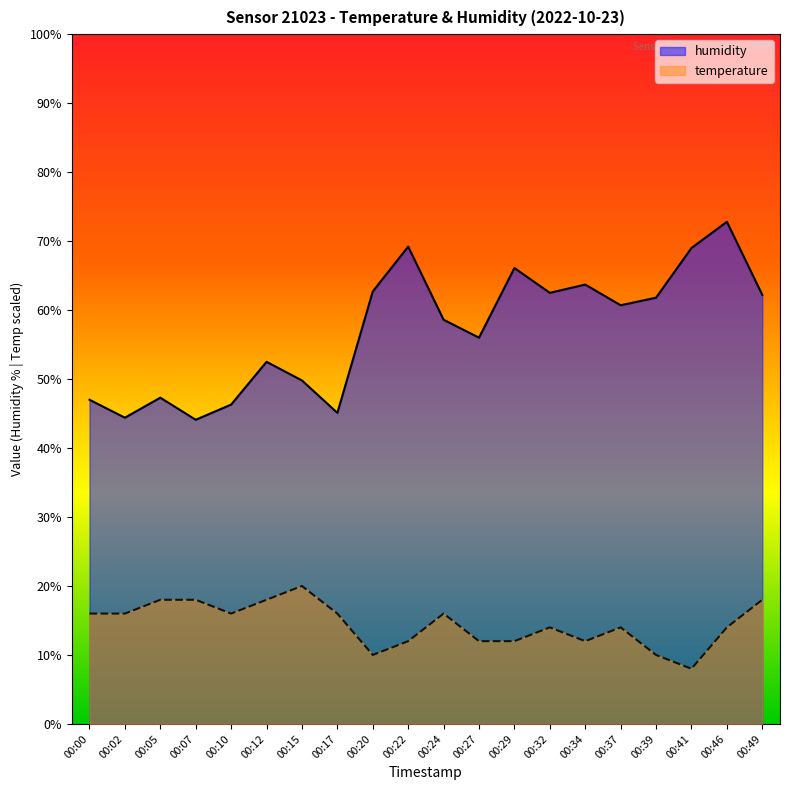

What is the total value across all series at 00:12?

70.5